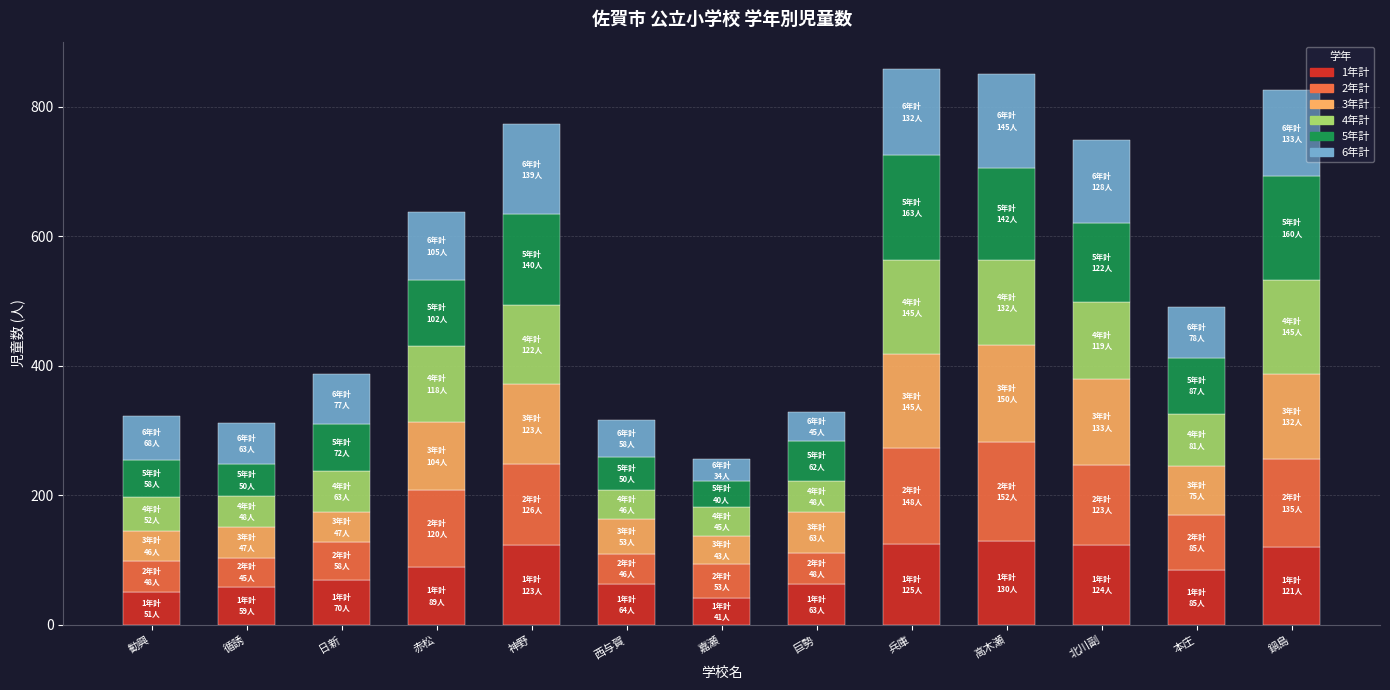

Where does the 1年計 series first go above 85?

赤松